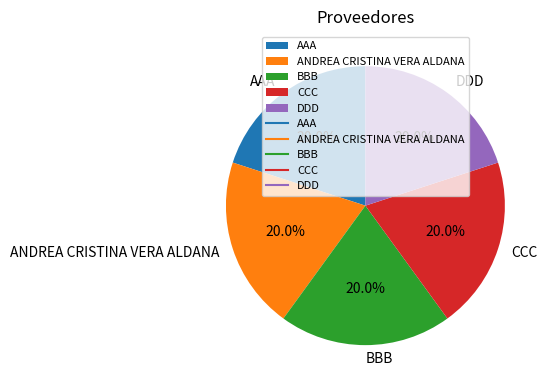

To the nearest percent, what portion does BBB represent?

20%